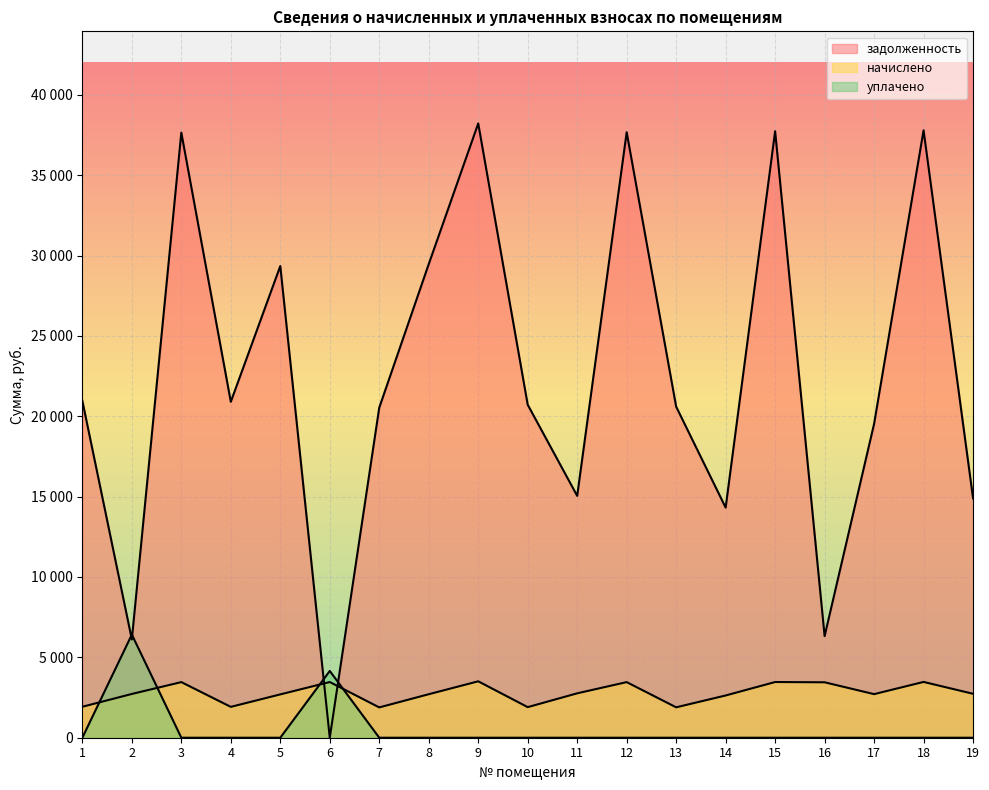

How many positive values does the уплачено series have?

2